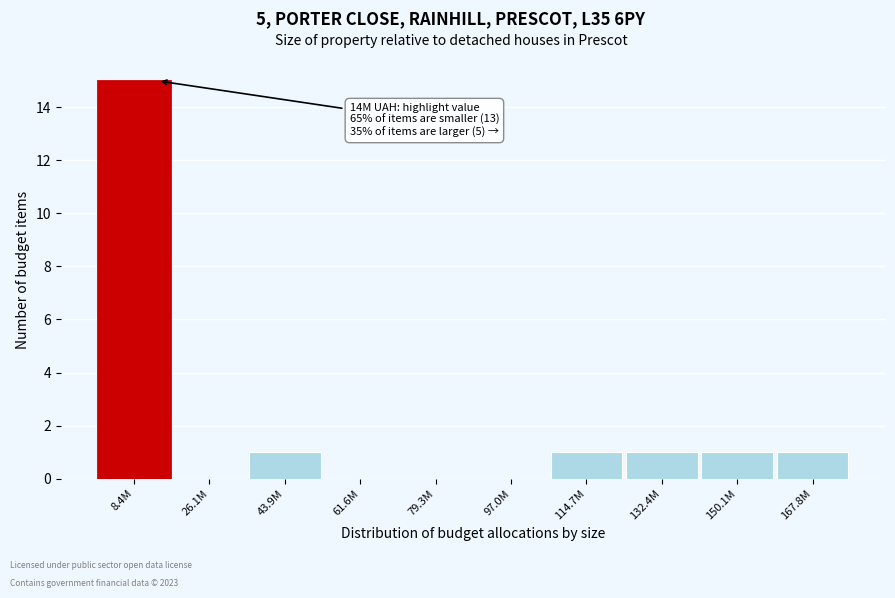

Reading left to right, extract all data points from this chart.

8.4M=15	26.1M=0	43.9M=1	61.6M=0	79.3M=0	97.0M=0	114.7M=1	132.4M=1	150.1M=1	167.8M=1